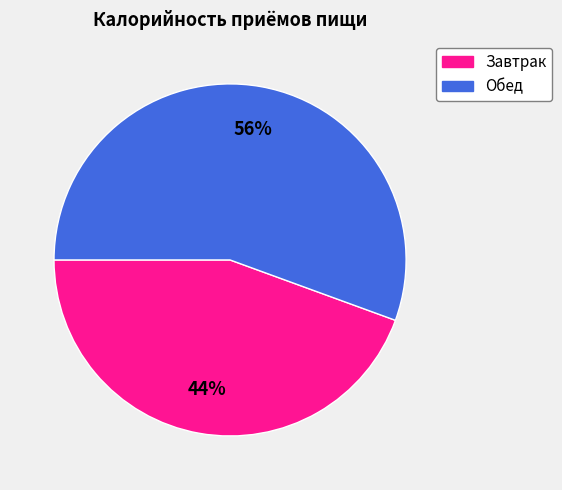

What is the smallest slice in the pie chart?

Завтрак